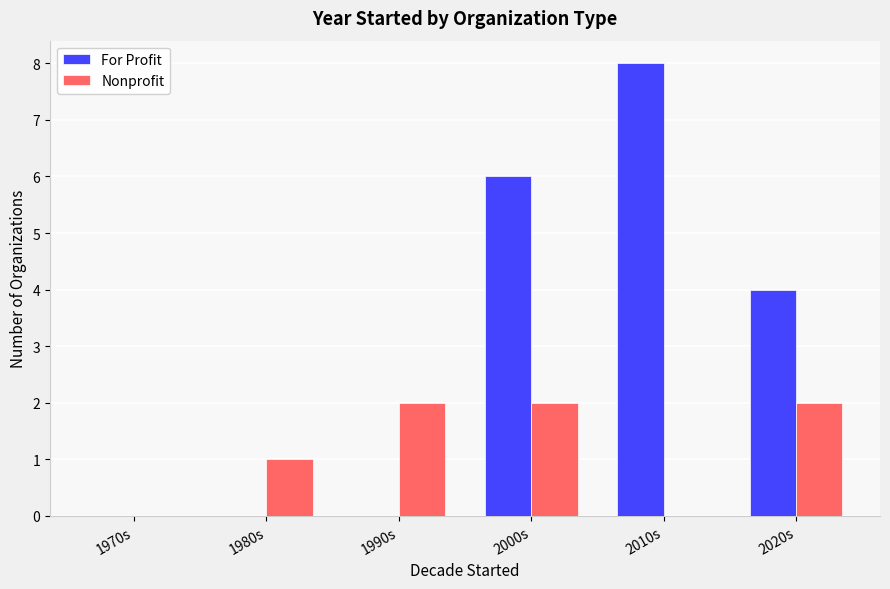

True or false: For Profit has a value of 8 at 2010s.

True